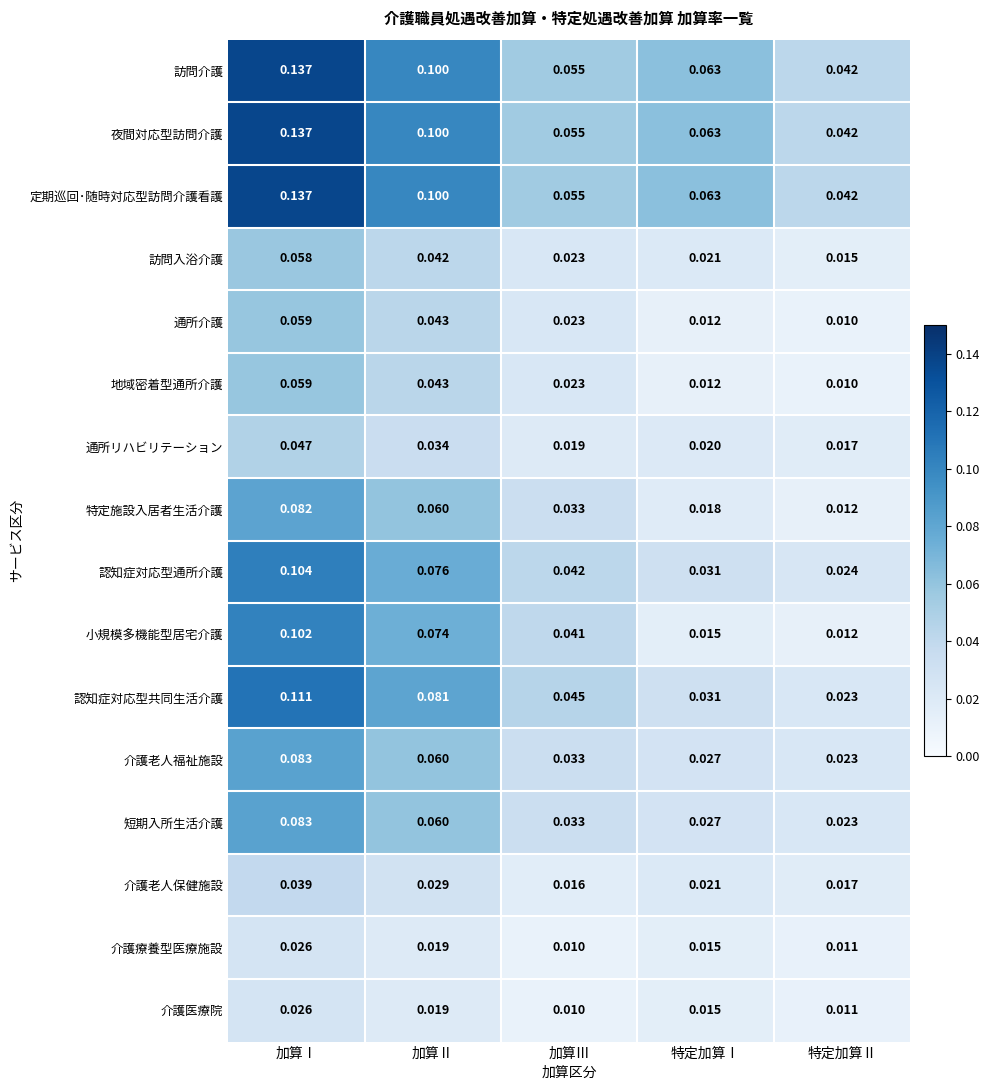

Which series changed the most between 加算Ⅱ and 特定加算Ⅰ?

小規模多機能型居宅介護